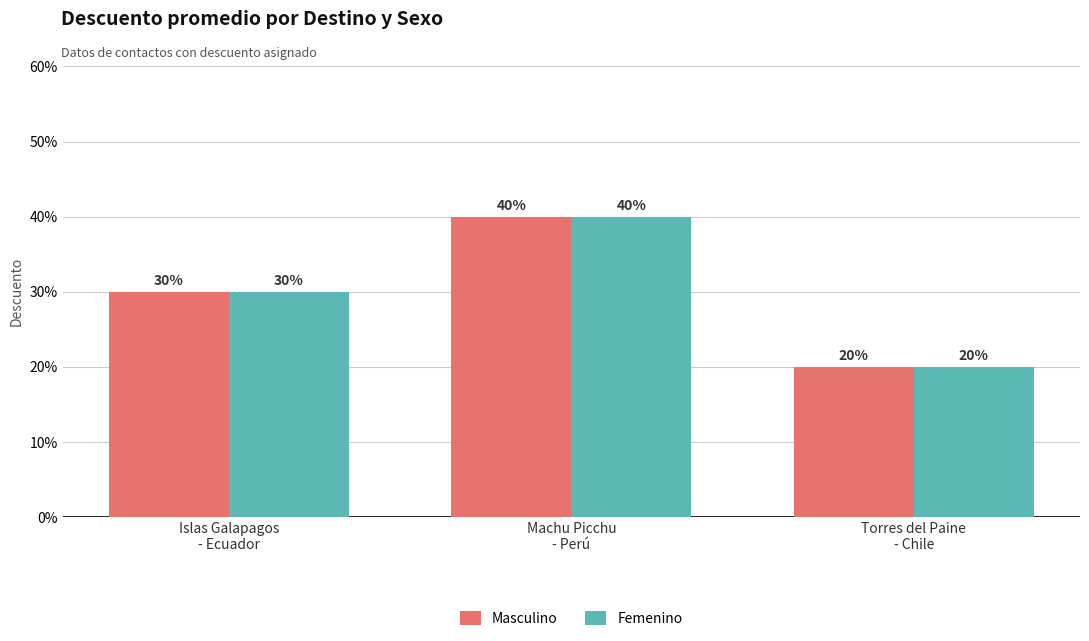

Rank the series by their maximum value, from highest to lowest.

Masculino, Femenino